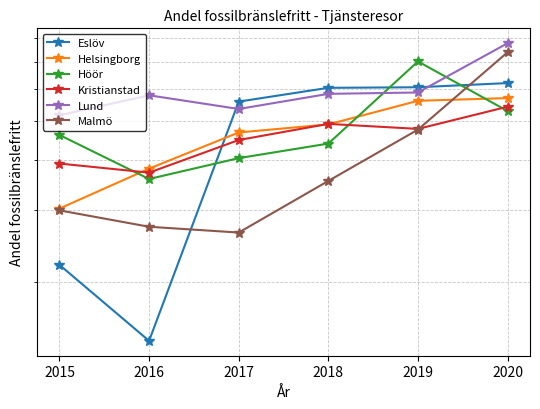

At which category is the sum across all series the highest?

2020